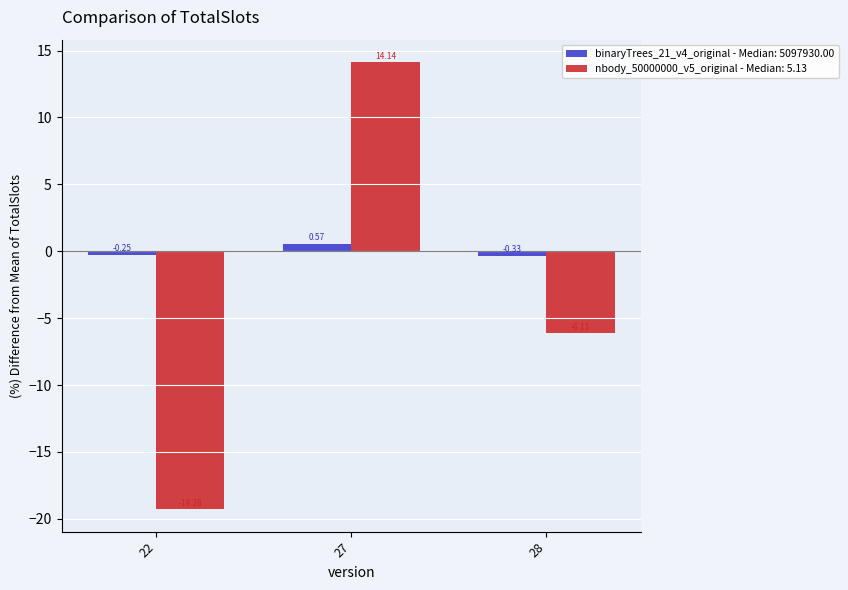

How many values in nbody_50000000_v5_original - Median: 5.13 are below zero?

2